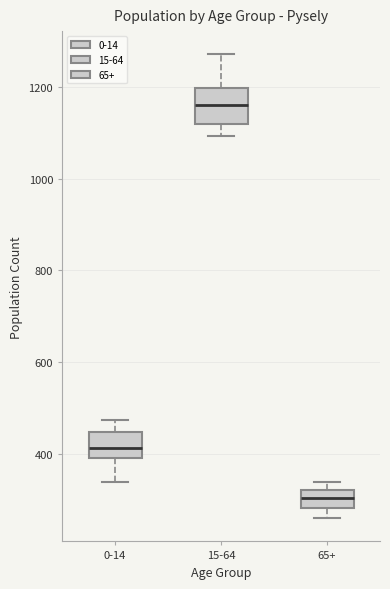

Comparing the boxes themselves (not the whiskers), which one is the tallest?

15-64